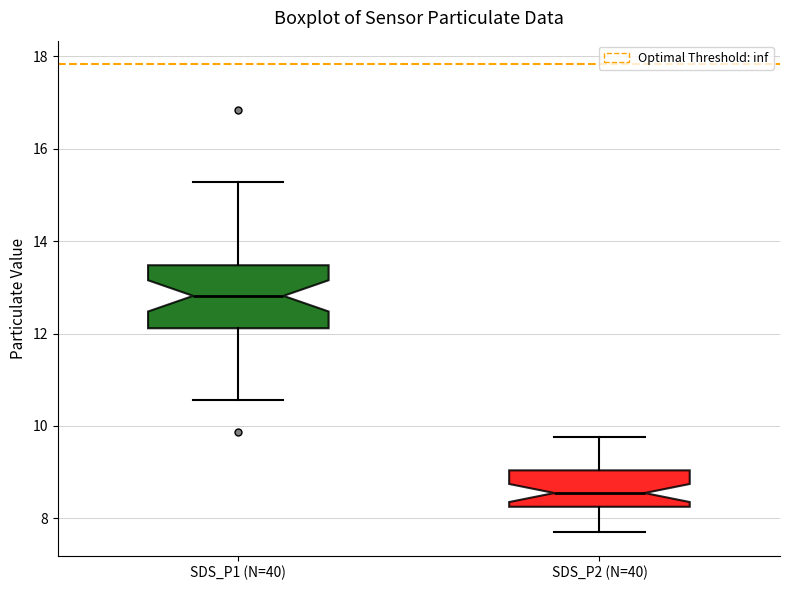

Where does the upper whisker of the box for SDS_P2 (N=40) end on the y-axis? The values are not printed on the chart, so give them approximately, as read against the axis.

9.8